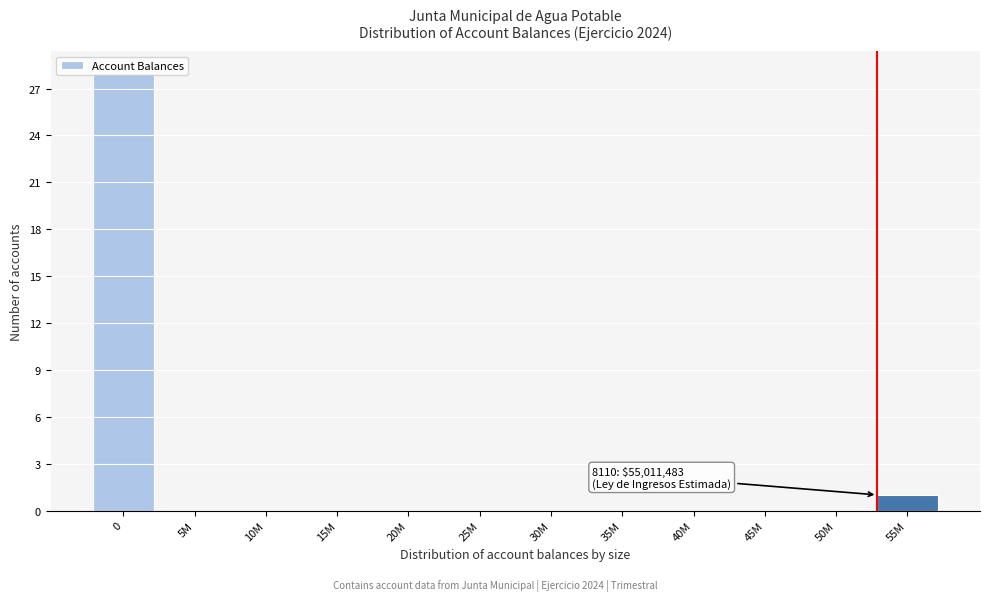

What is the sum of all values?

29